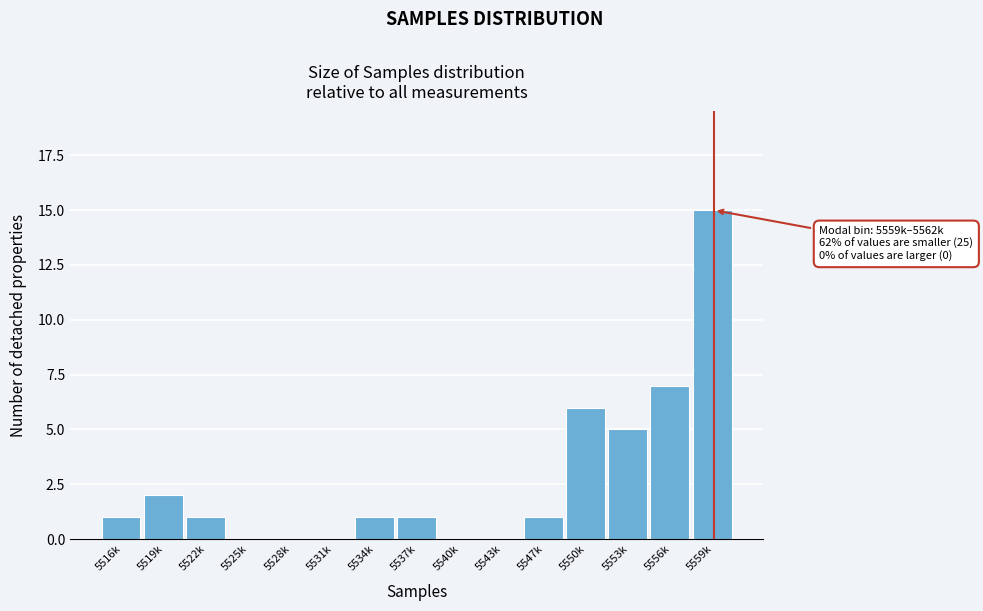

Reading left to right, transcribe all the data shown in this chart.

5516k=1	5519k=2	5522k=1	5525k=0	5528k=0	5531k=0	5534k=1	5537k=1	5540k=0	5543k=0	5547k=1	5550k=6	5553k=5	5556k=7	5559k=15